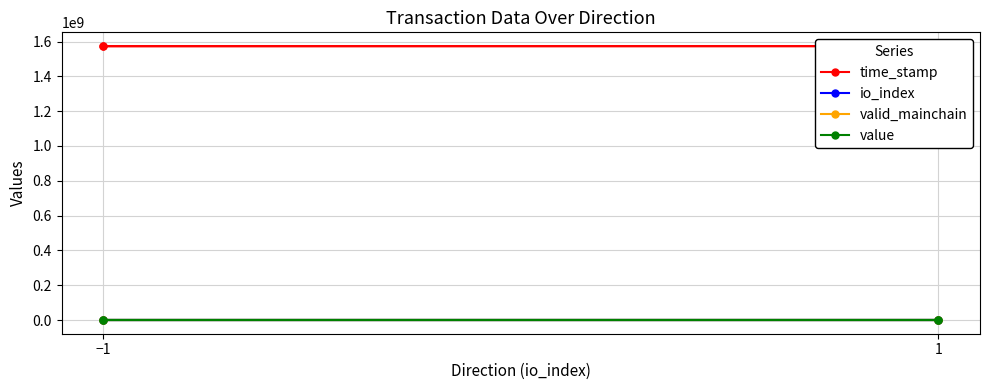

What is the difference between the maximum and minimum values in the io_index series?

13.0